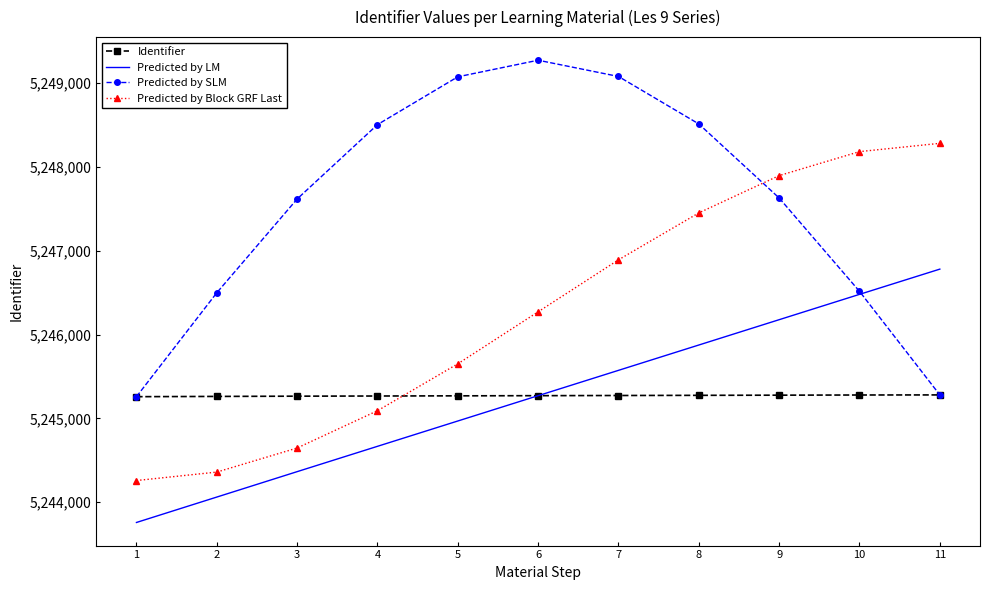

What is the sum of the Predicted by Block GRF Last values at 11 and 2?

10492639.9